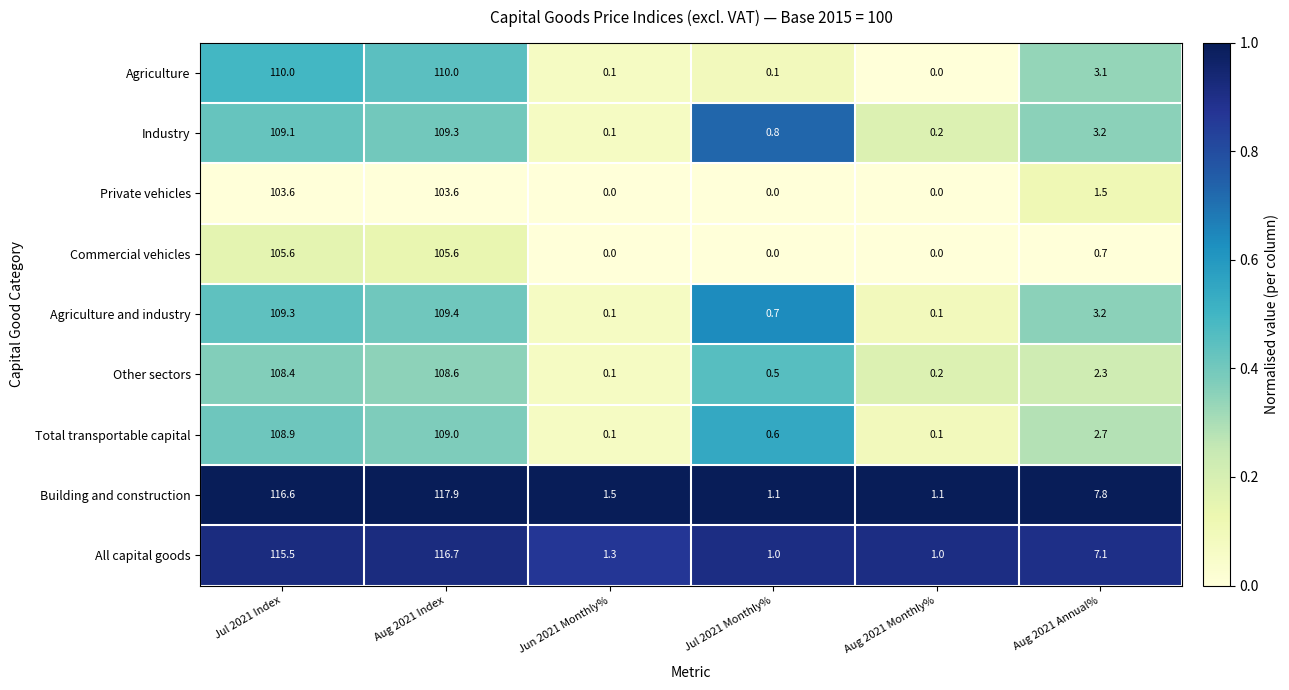

Is the value of Building and construction at Aug 2021 Index greater than the value of Private vehicles at Aug 2021 Index?

Yes